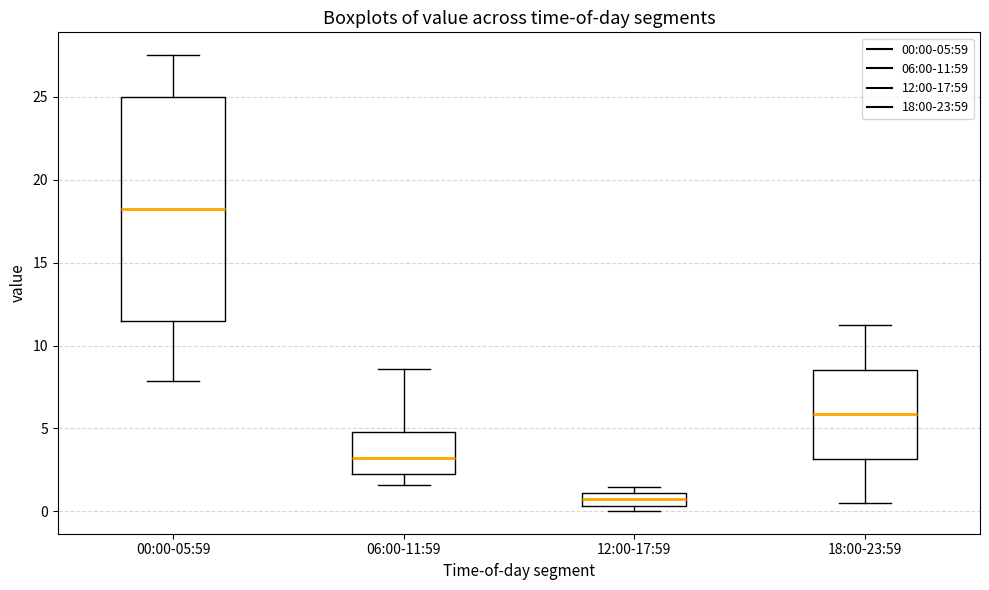

Where is the upper edge of the box for 18:00-23:59 on the y-axis? The values are not printed on the chart, so give them approximately, as read against the axis.

8.5